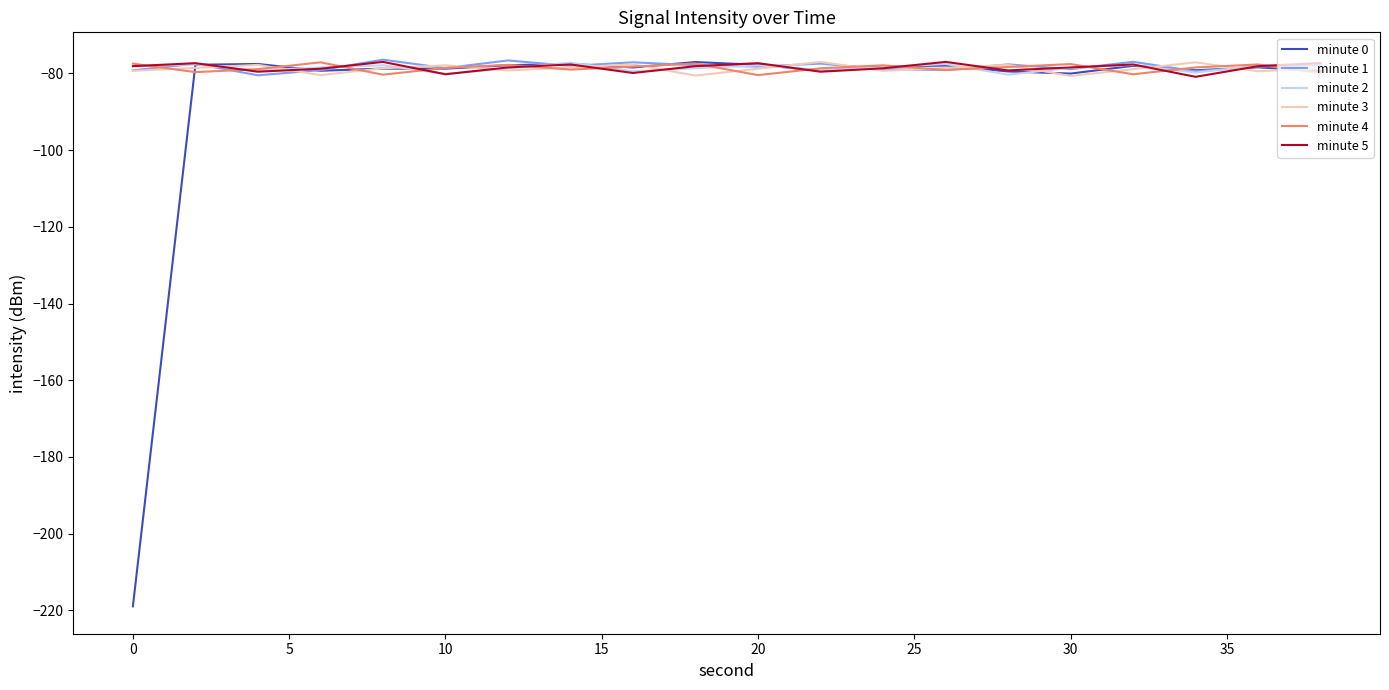

What is the minimum value for minute 1?

-80.5